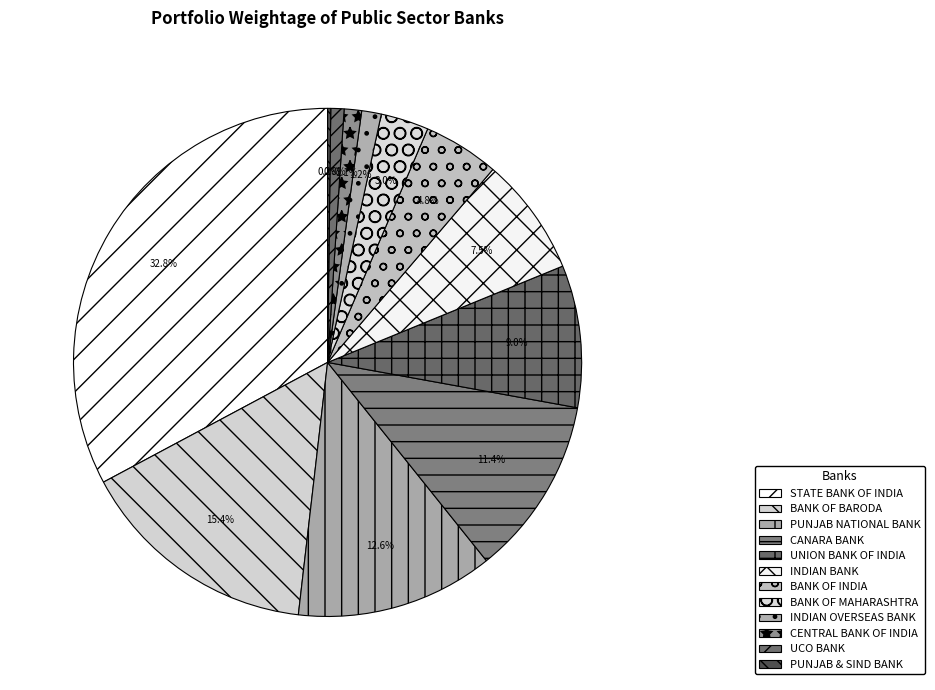

Between STATE BANK OF INDIA and PUNJAB & SIND BANK, which is larger?

STATE BANK OF INDIA